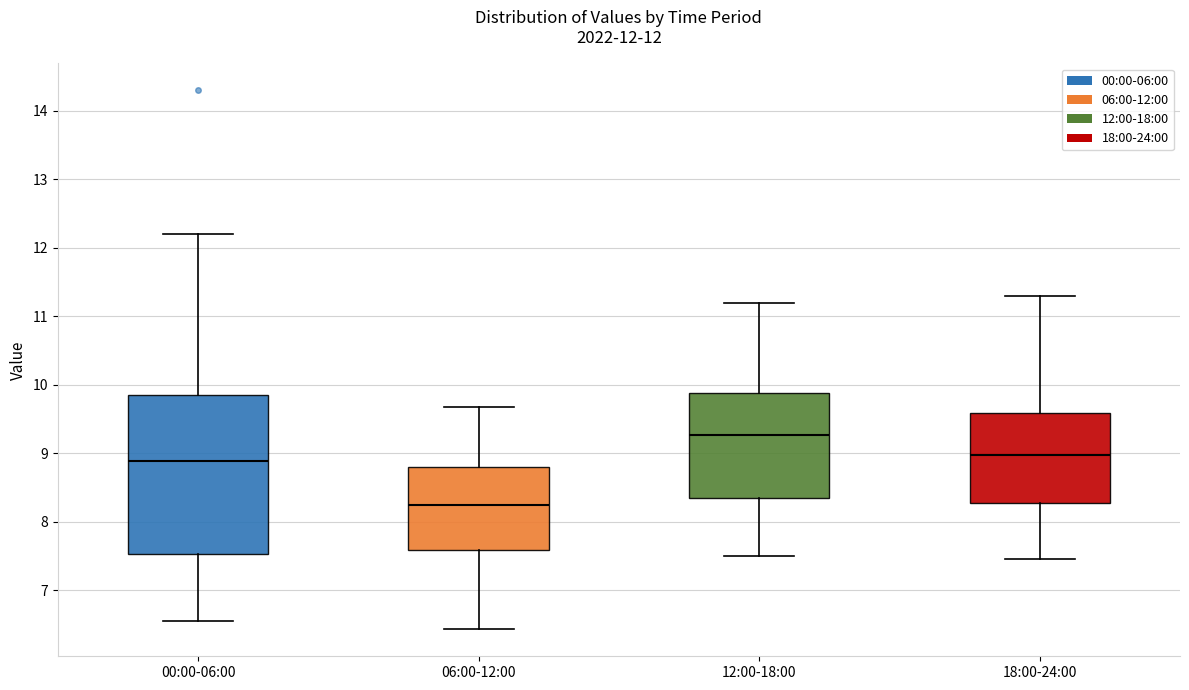

Which box's median line is the lowest?

06:00-12:00